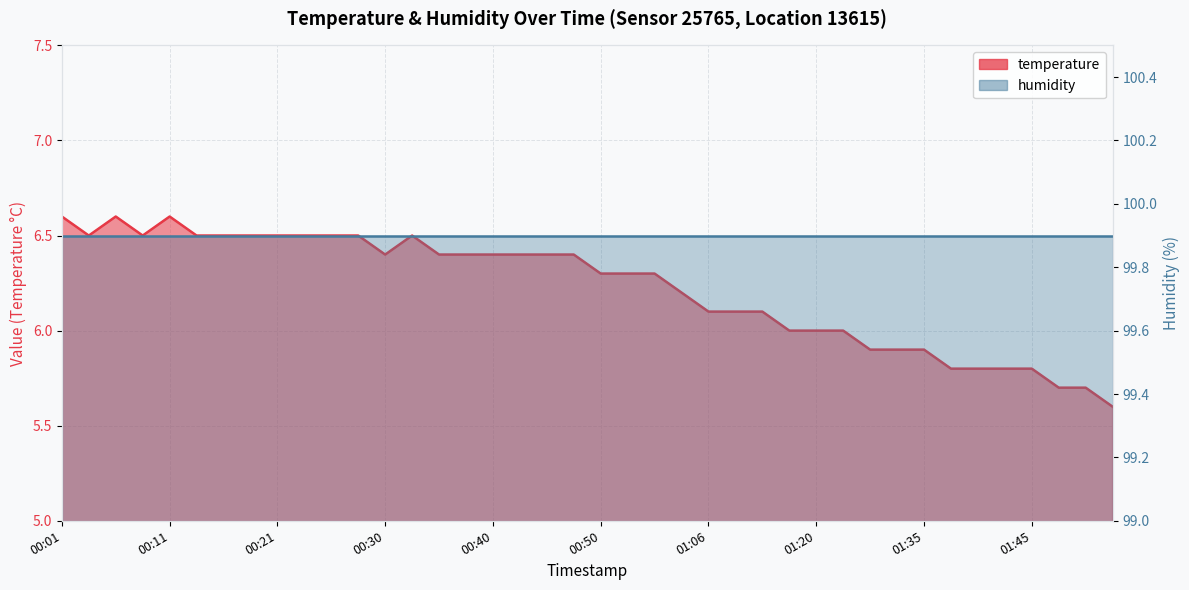

Is it true that the value at 00:48 is 4.0?

False